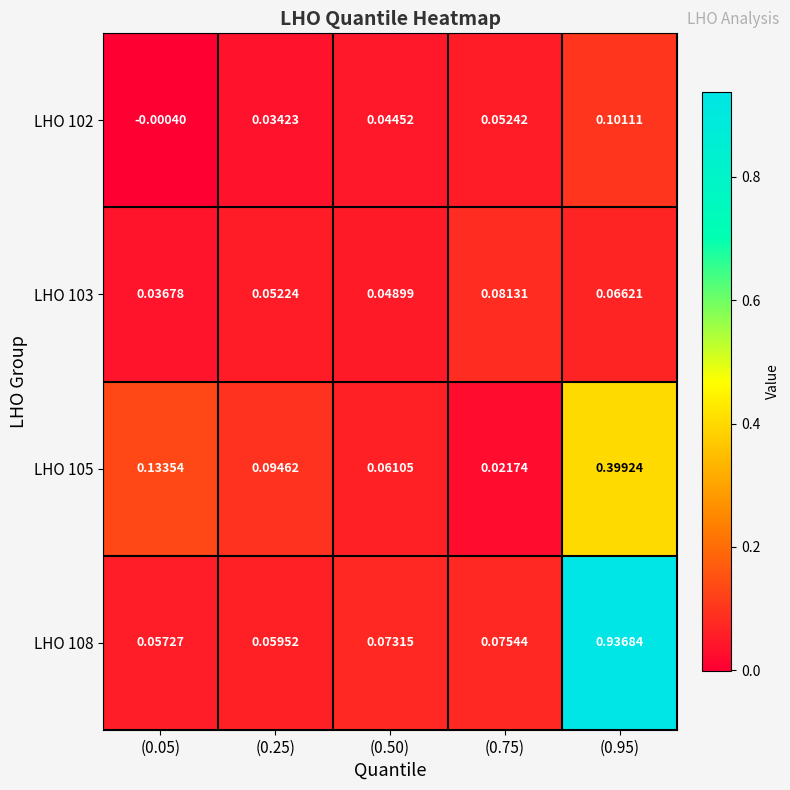

Which series changed the most between (0.50) and (0.75)?

LHO 105